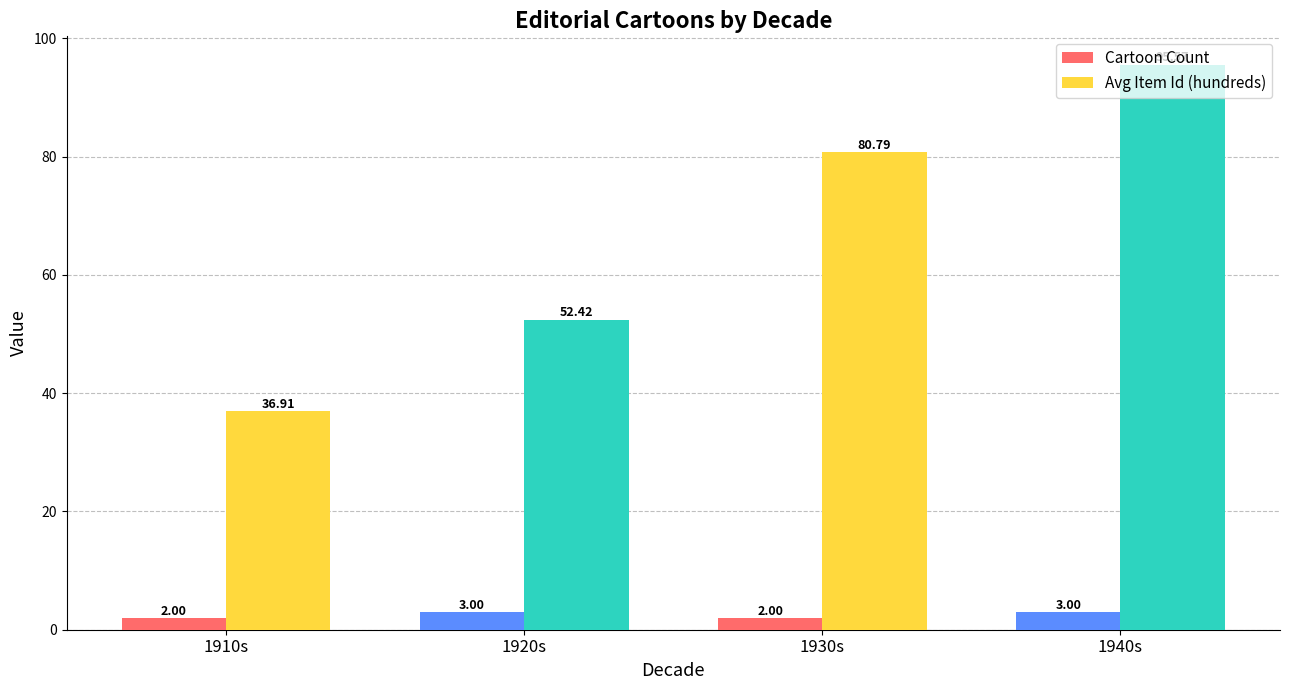

What is the average value of the Cartoon Count series?

2.5